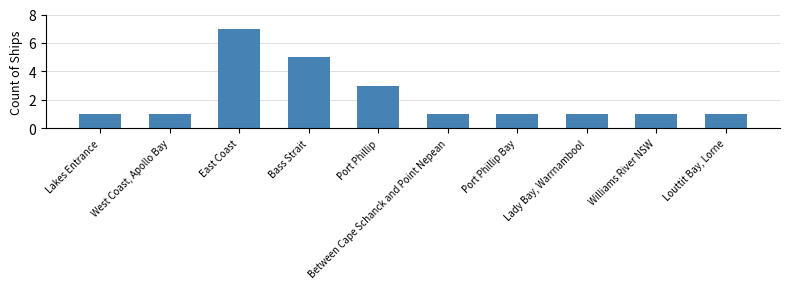

What is the label of the 6th bar from the left?

Between Cape Schanck and Point Nepean